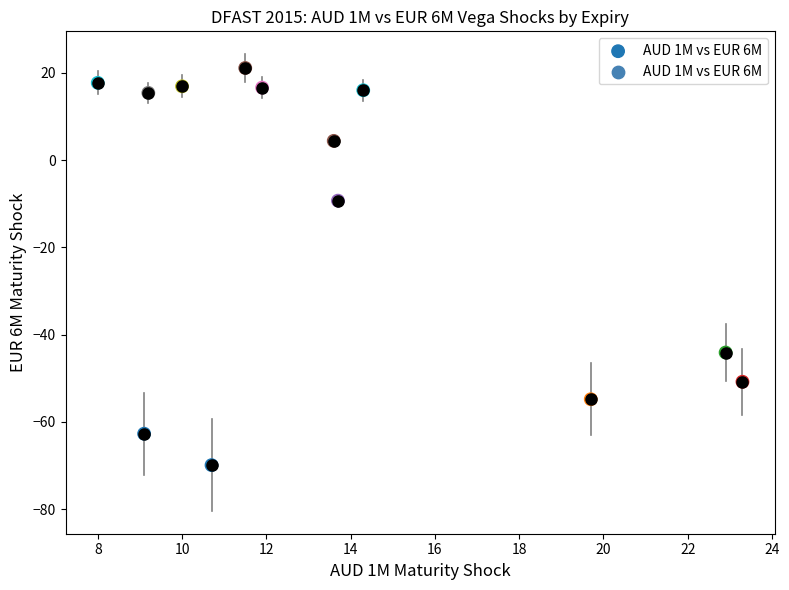

What Y value in the scatter plot is closest to -24?

-9.3